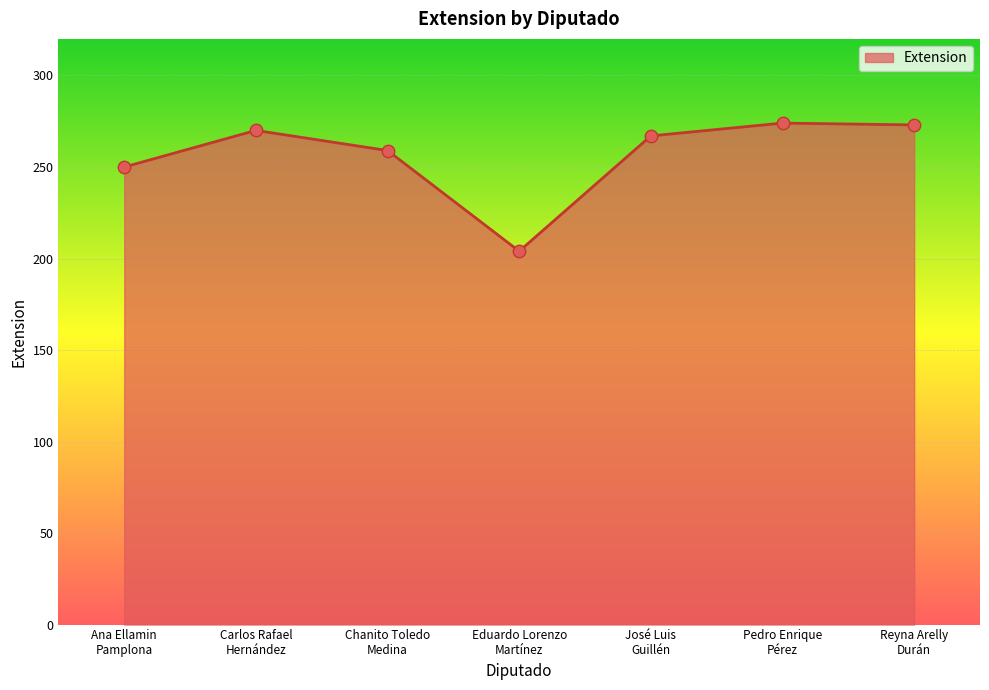

What is the change in value from Ana Ellamin
Pamplona to Eduardo Lorenzo
Martínez?

-46